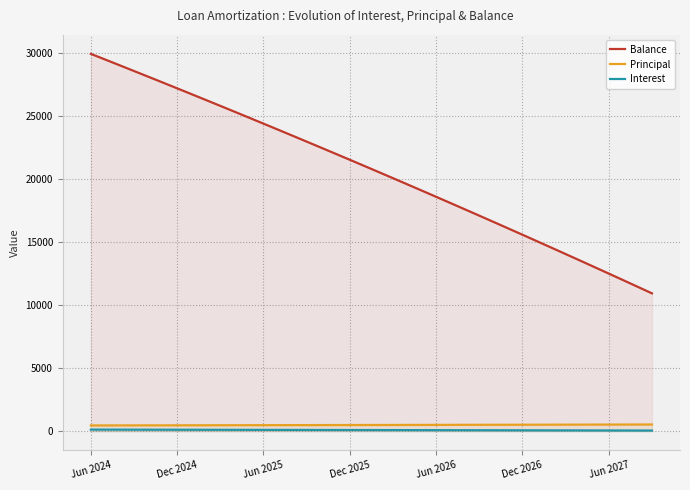

True or false: Principal has more than 2 points higher than both neighbors.

False